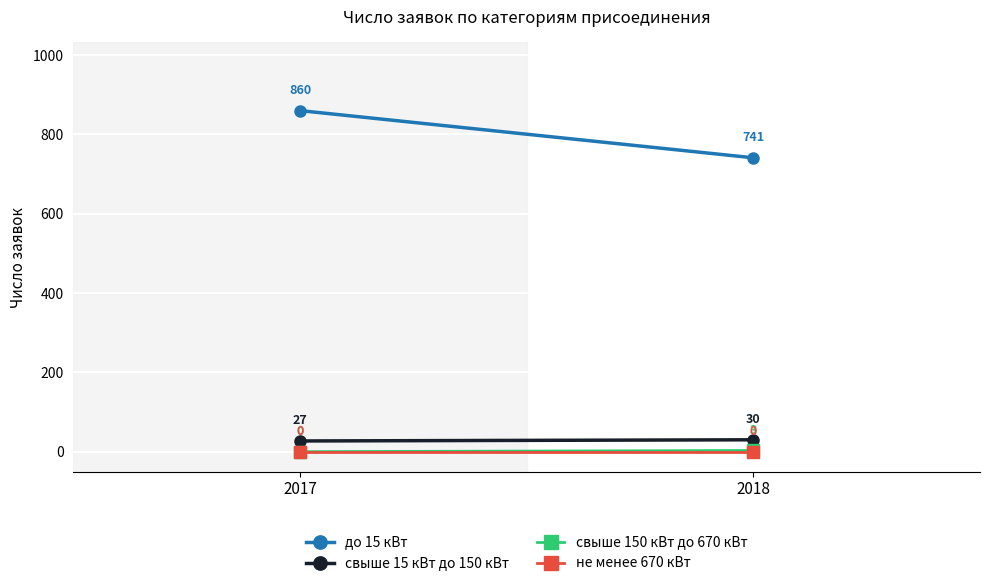

What is the total value across all series at 2018?

774